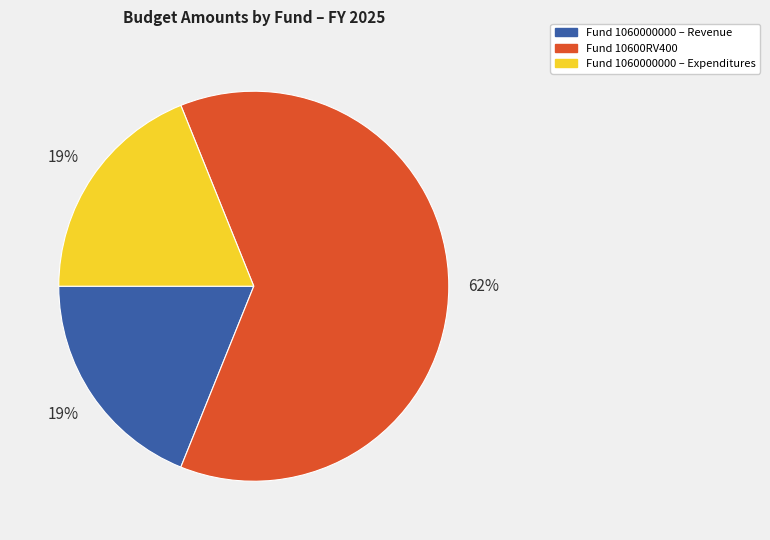

To the nearest percent, what is the average slice percentage?

33%